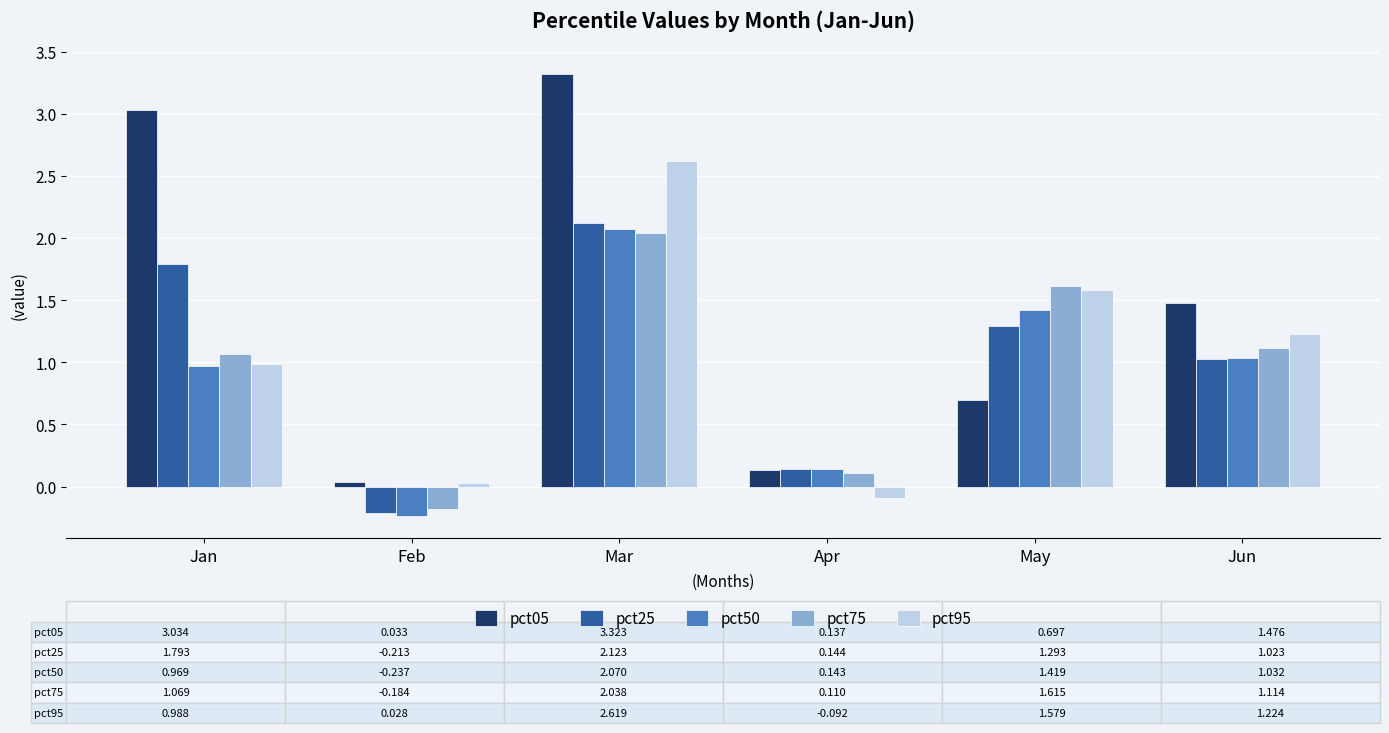

At how many categories does at least one series exceed 0?

6